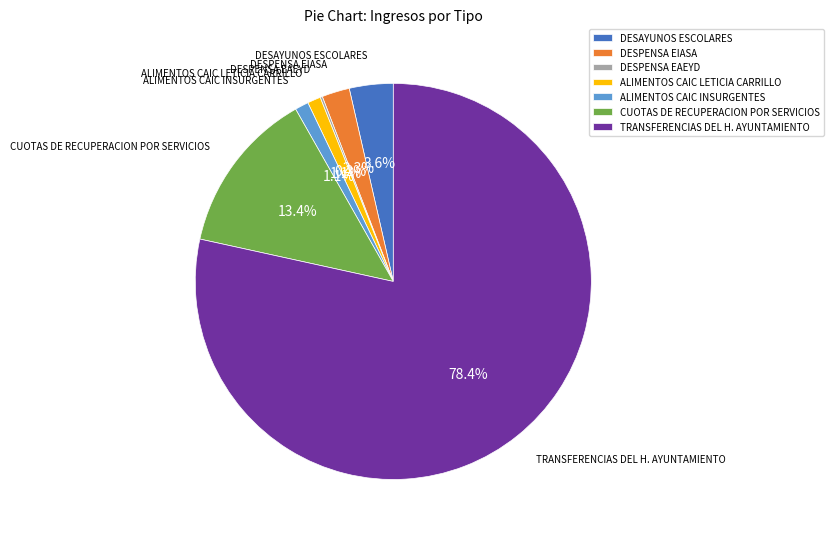

What percentage is the DESAYUNOS ESCOLARES slice, to the nearest percent?

4%